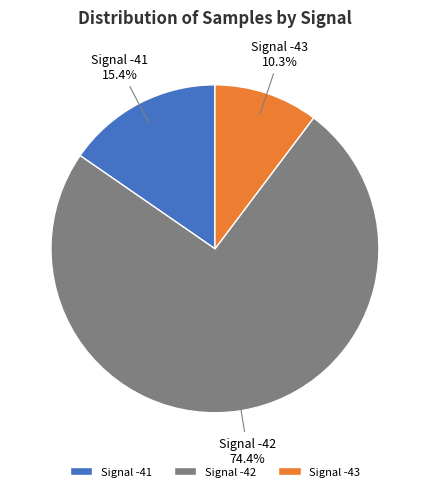

Is there any slice that represents more than half of the pie?

Yes